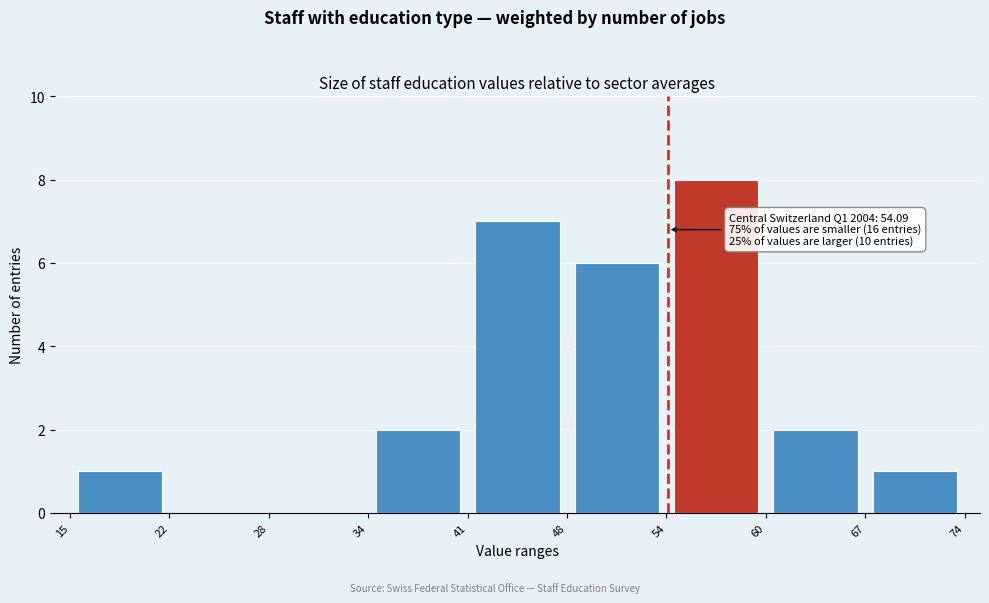

Which range on the x-axis has the tallest bar?

54 to 60